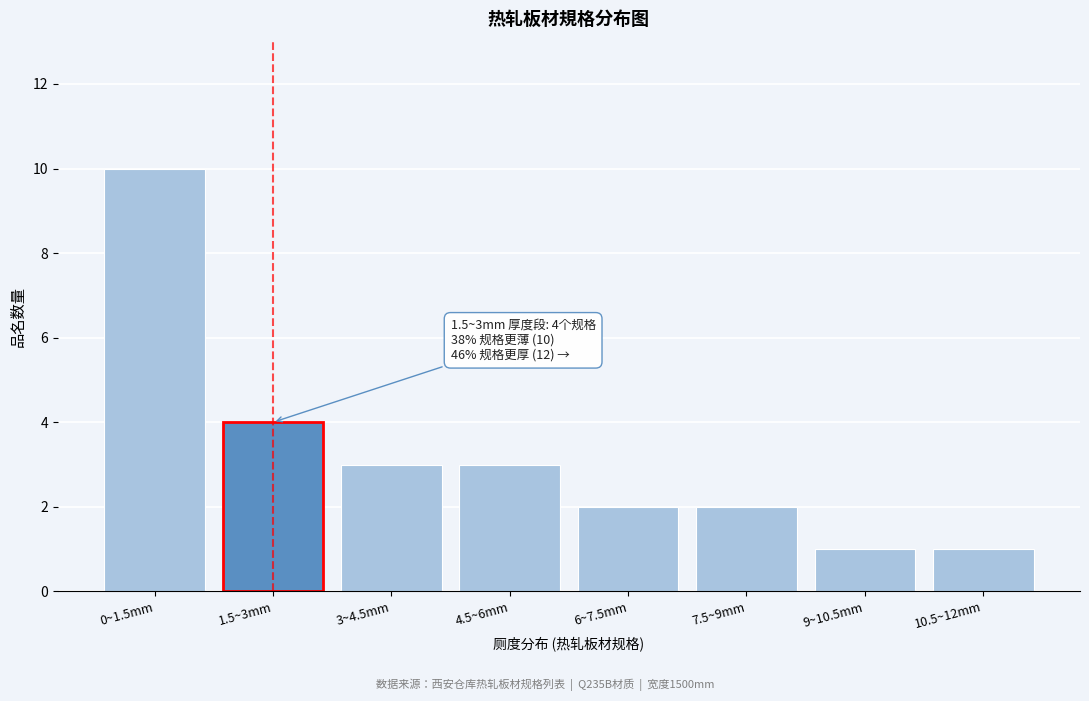

Reading left to right, transcribe all the data shown in this chart.

10	4	3	3	2	2	1	1